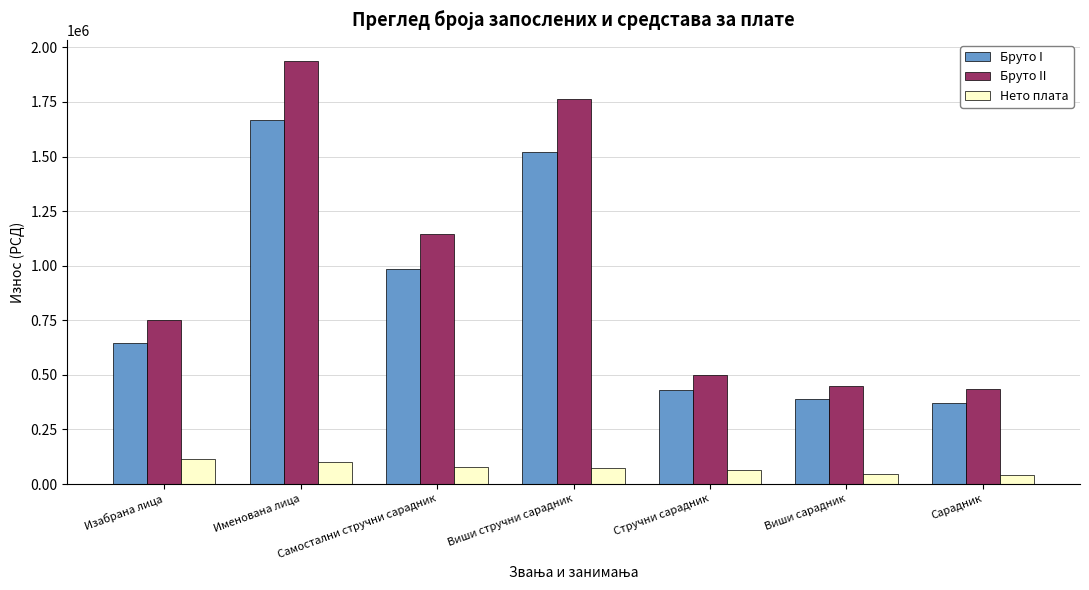

How many bars are there in each group?

3